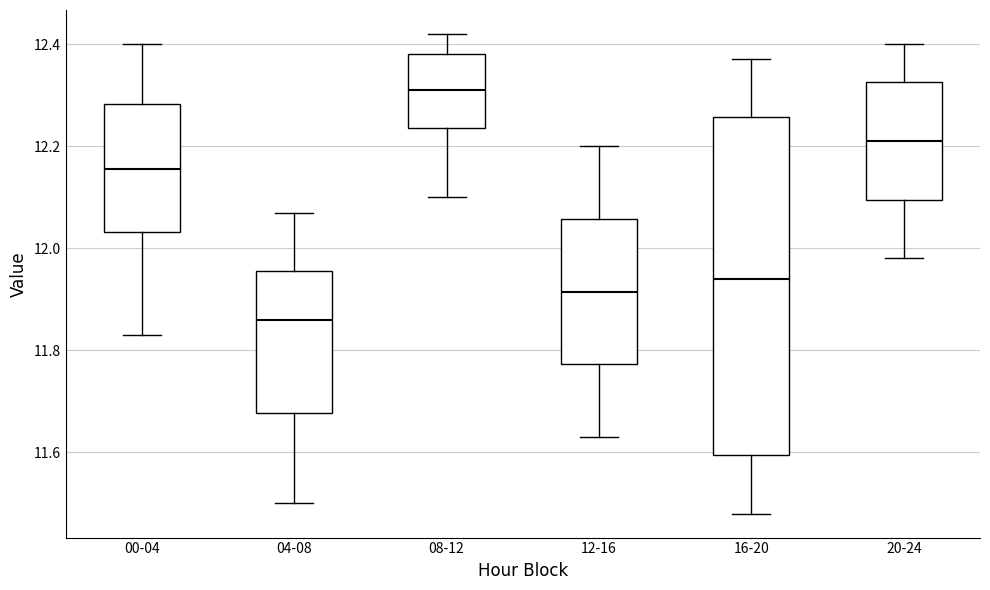

Which box is the tallest, from its lower edge to its upper edge?

16-20